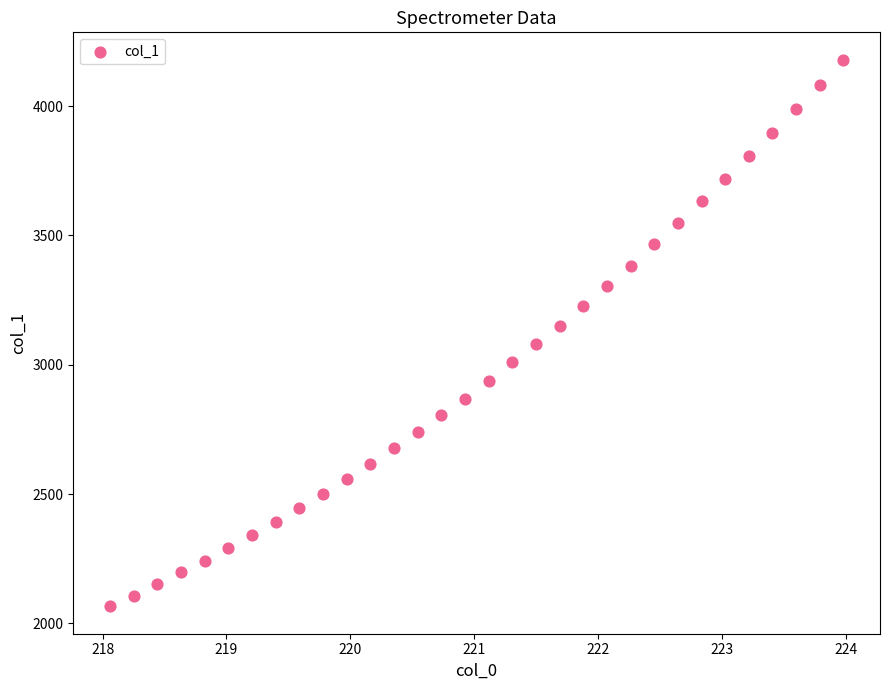

What is the range of X values (max minus min)?

5.9